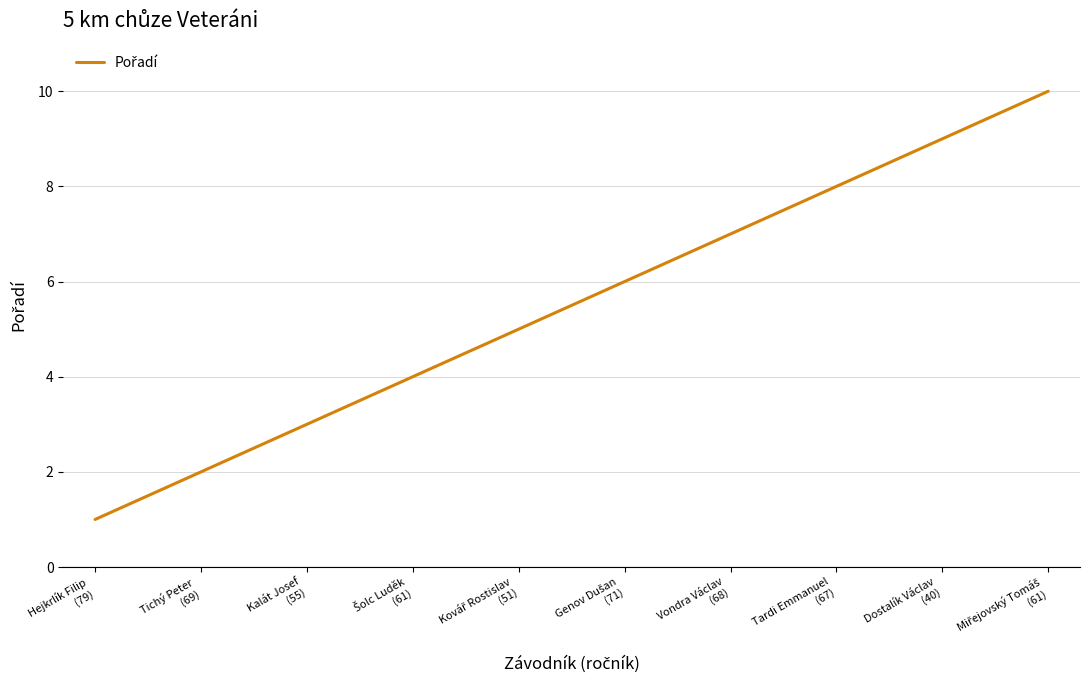

What is the average value?

6